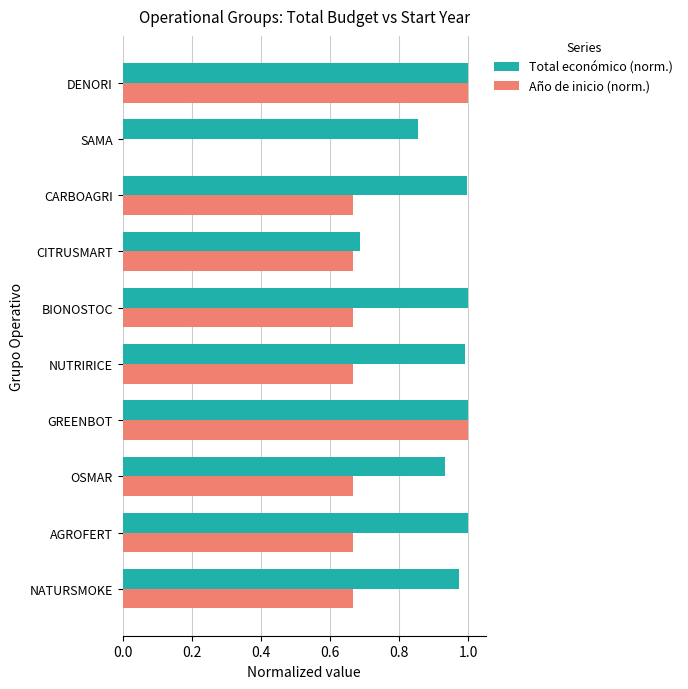

Which series changed the most between NUTRIRICE and SAMA?

Año de inicio (norm.)